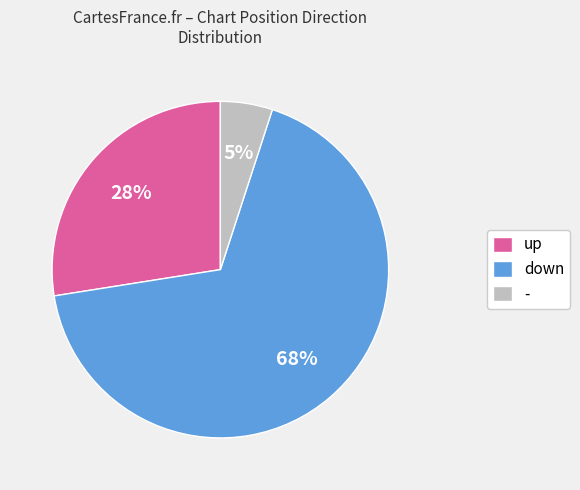

Do - and up together represent more than half of the pie?

No